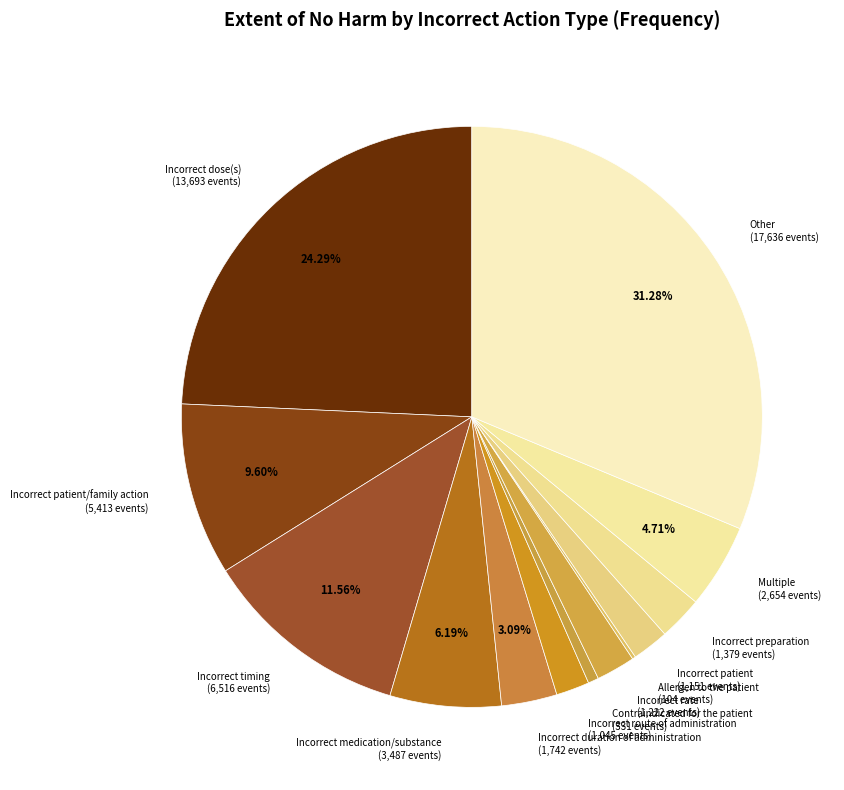

Between Incorrect duration of administration and Multiple, which is larger?

Multiple